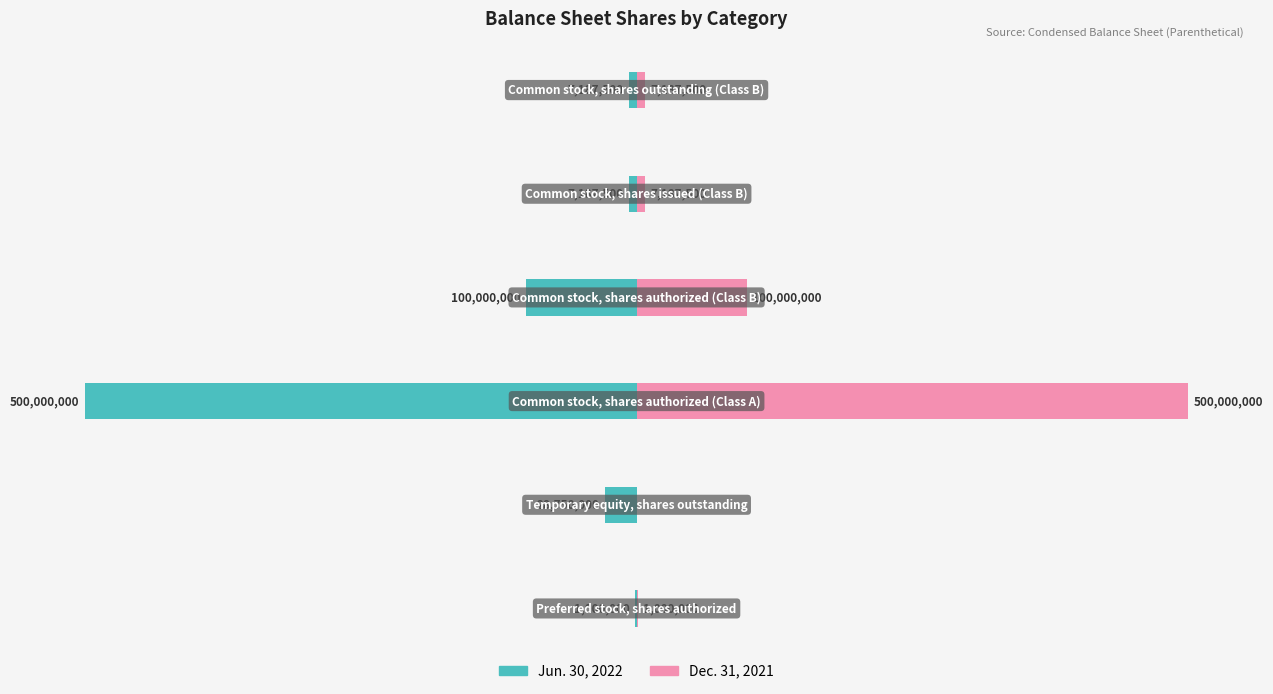

At how many categories does at least one series exceed 186416245?

1